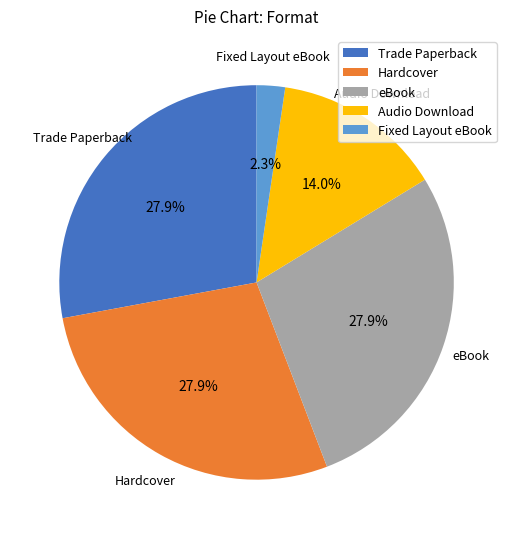

How many segments does this pie chart have?

5